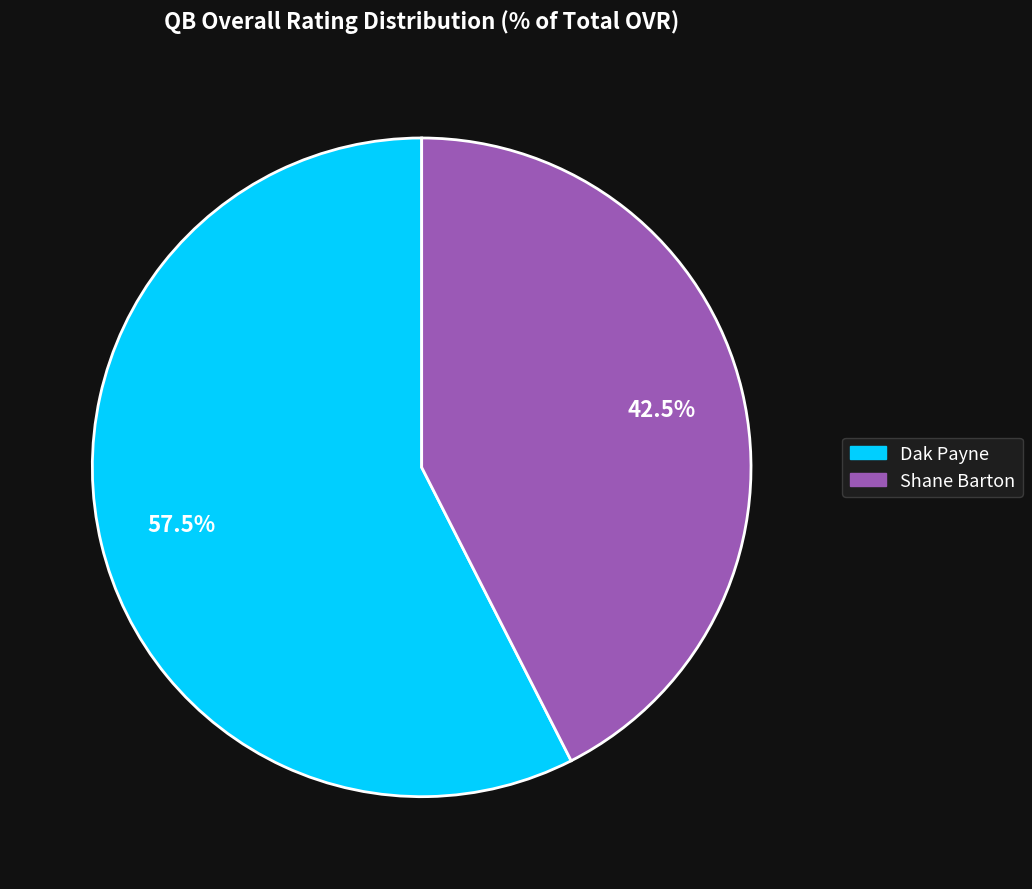

How much of the chart is everything except Dak Payne?

42.5%